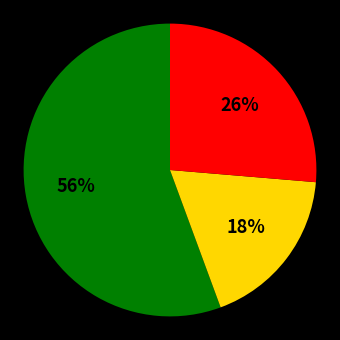

How many segments does this pie chart have?

3